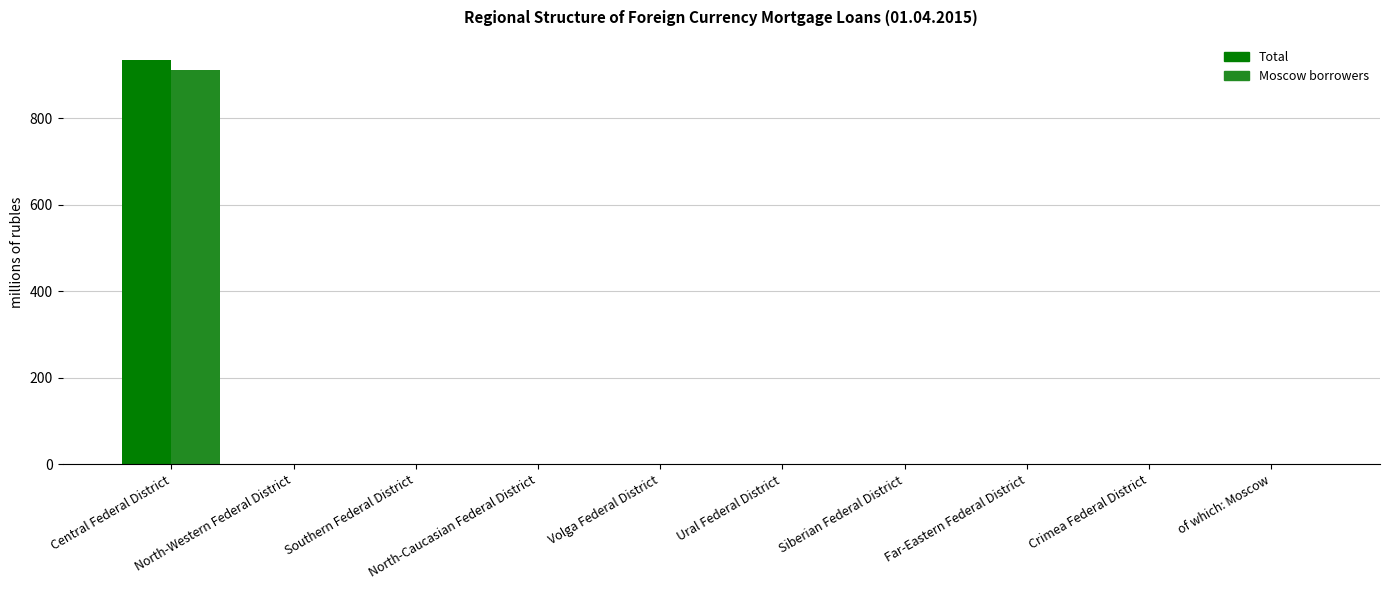

What is the sum of all Total values?

935